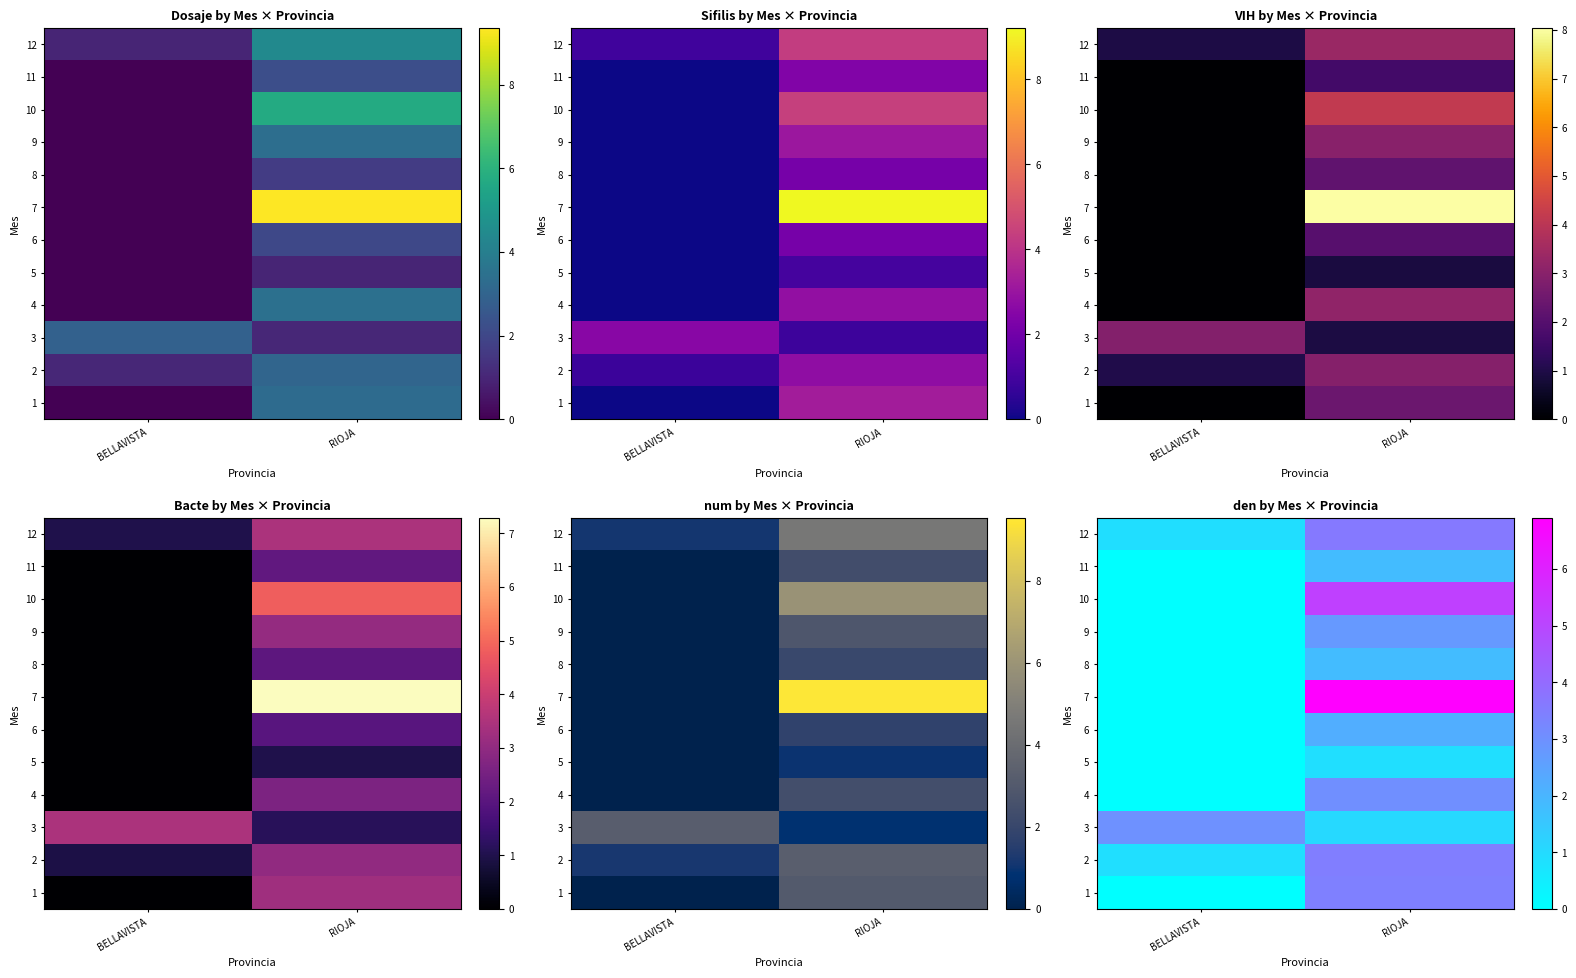

Is the value of row_5 at RIOJA greater than the value of row_6 at RIOJA?

No